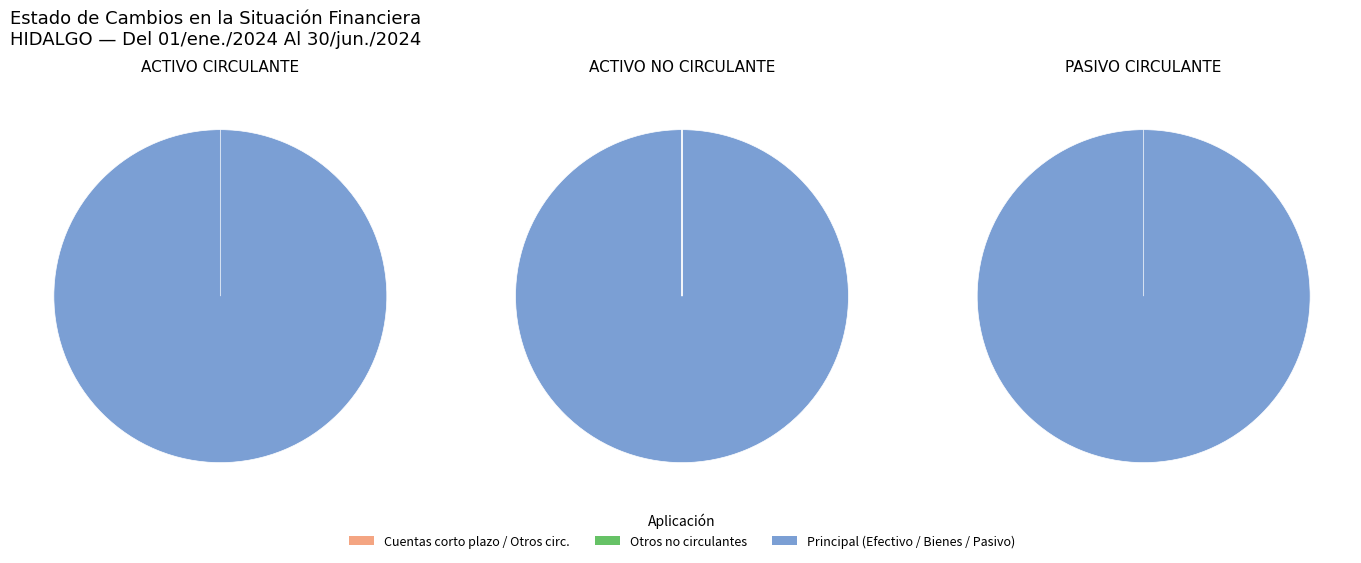

How many segments does this pie chart have?

3